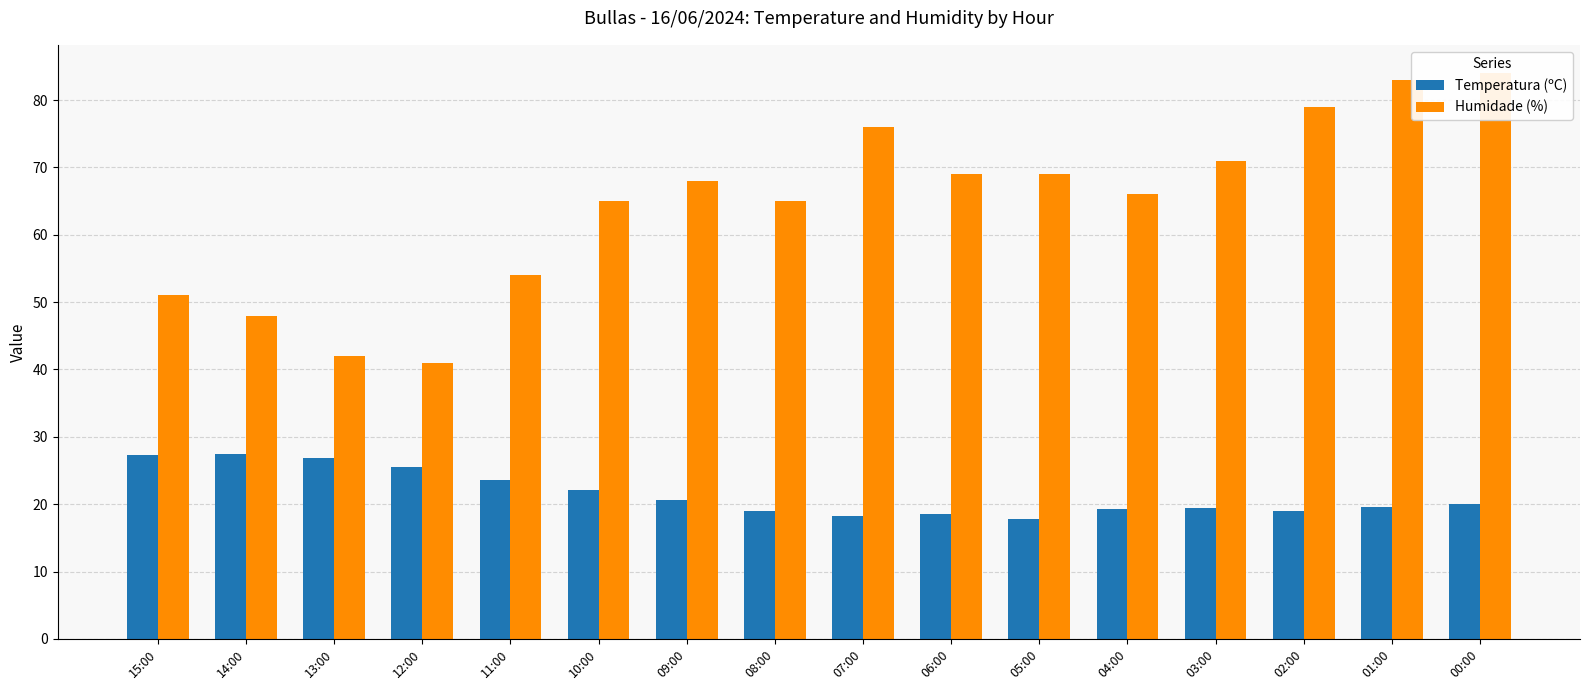

What is the value of the Temperatura (ºC) bar at the 9th from the left?

18.2